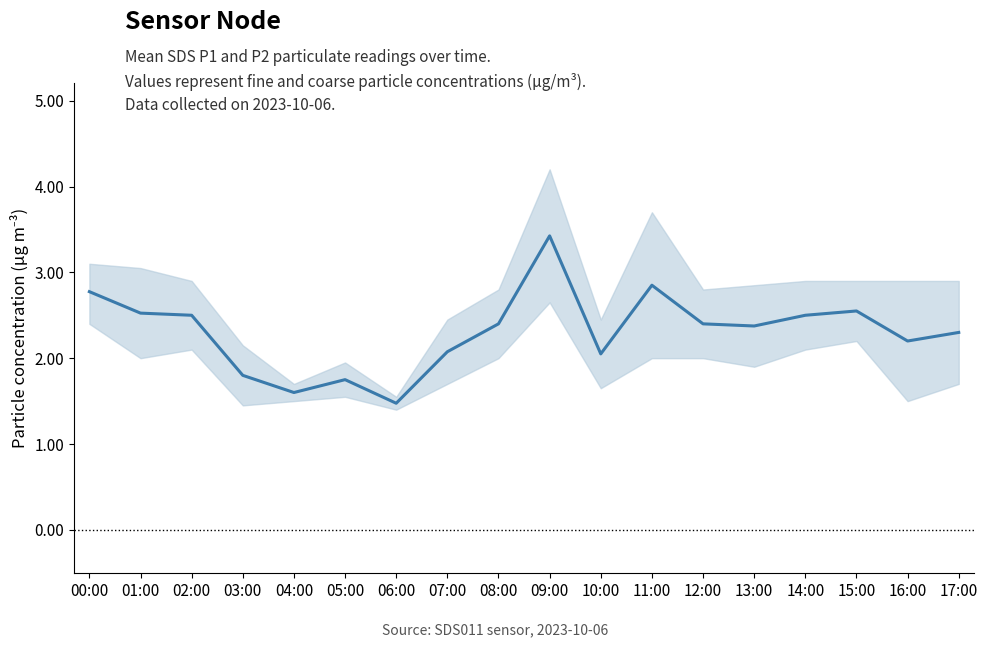

The value at 00:00 is 0.7. True or false?

False